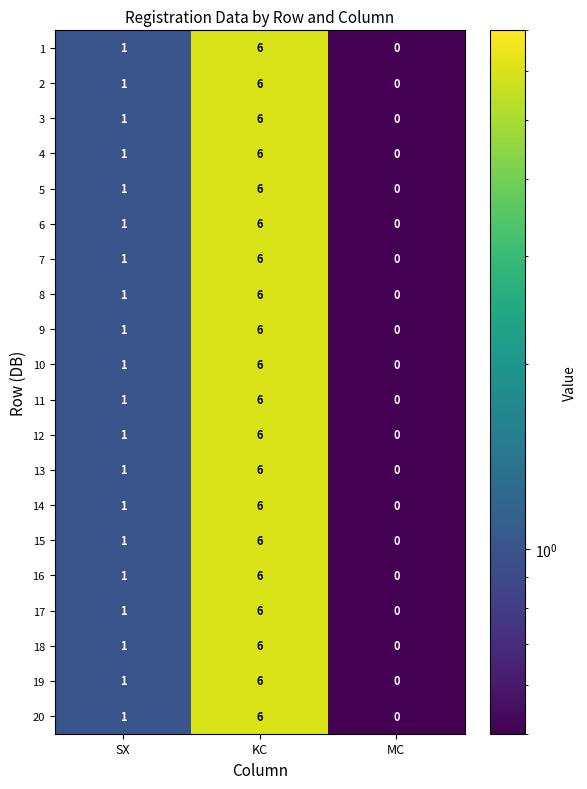

Is it true that 16 equals 2 at KC?

False